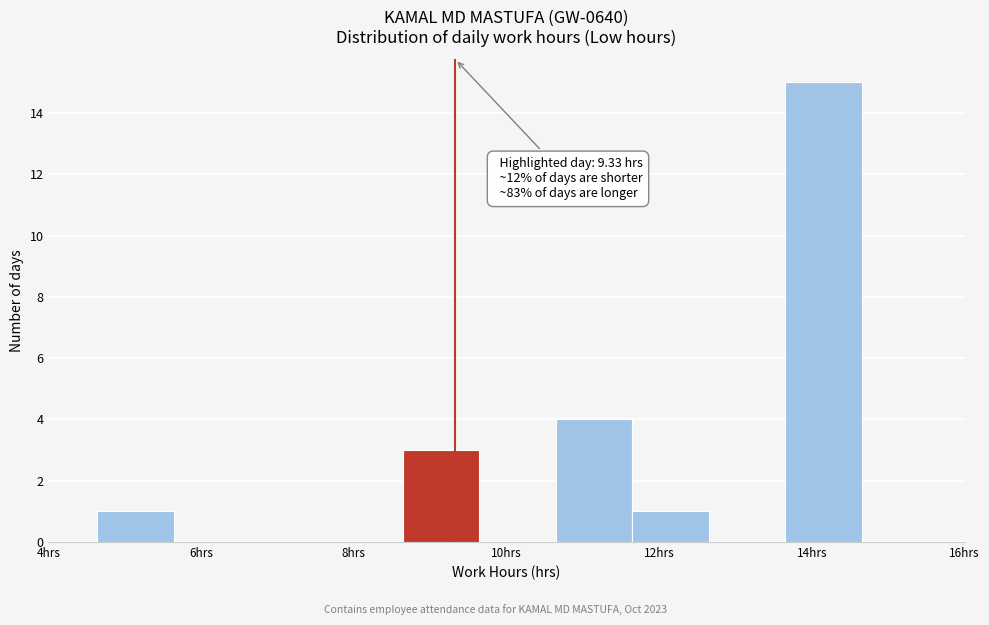

Over which range of the x-axis is the bar tallest?

13.6 to 14.6